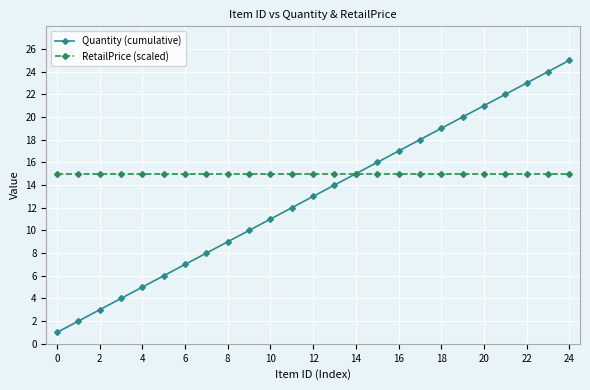

What is the lowest value of the RetailPrice (scaled) series?

15